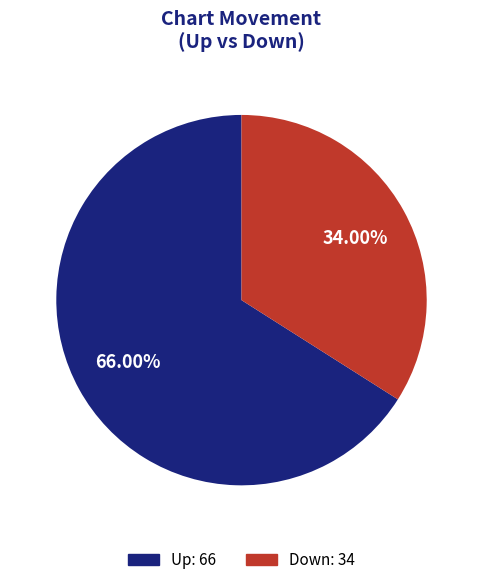

To the nearest percent, what is the combined percentage of Up and Down?

100%